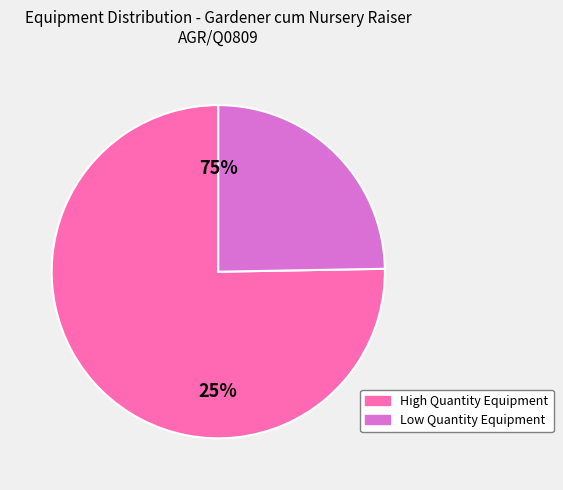

True or false: Rubber gloves accounts for 37% of the total.

False